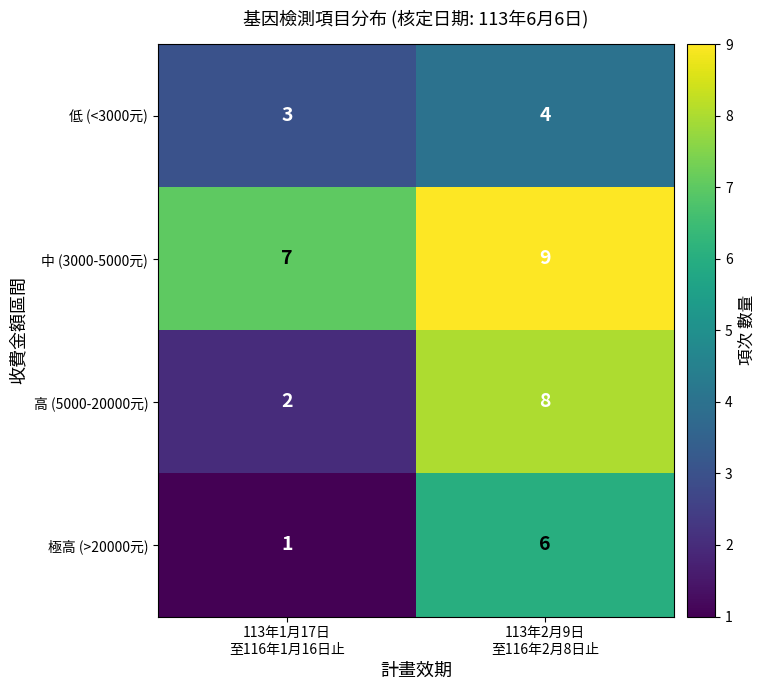

Which series has the largest range (max minus min)?

高 (5000-20000元)